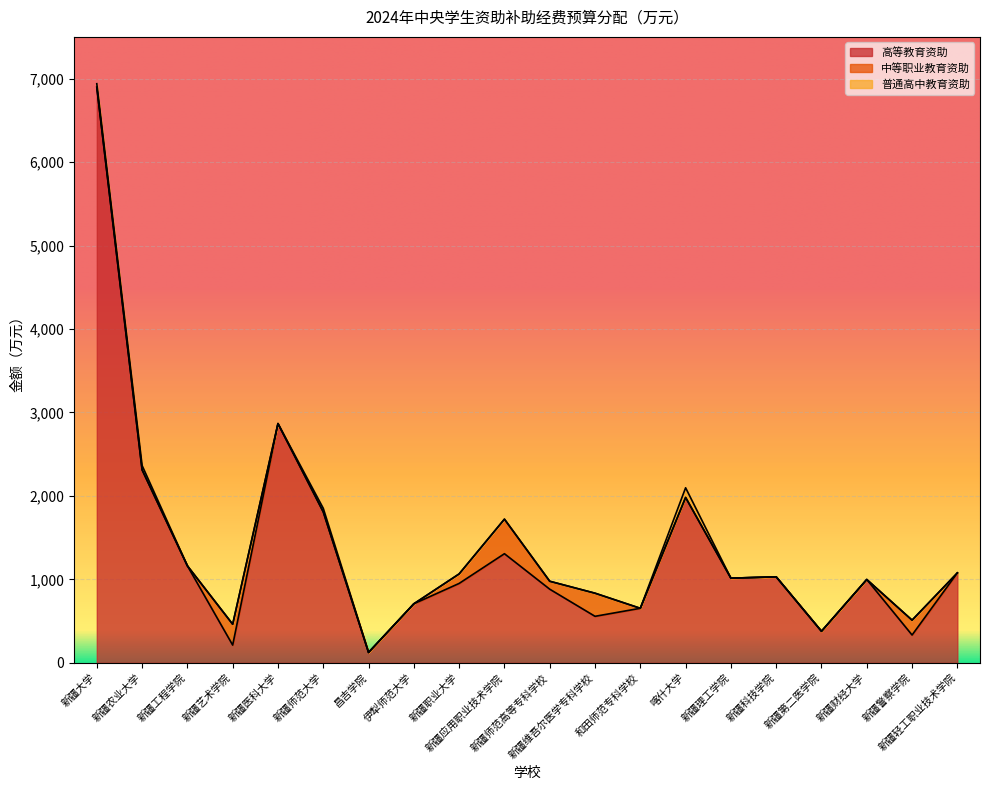

Is it true that 普通高中教育资助 equals 0 at 新疆职业大学?

True